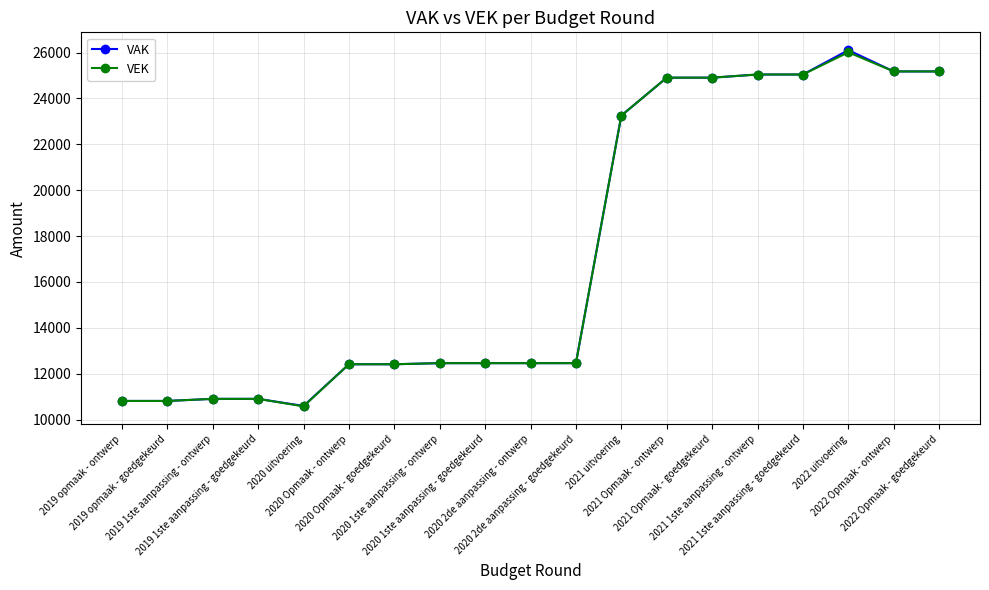

True or false: VAK has more than 0 points higher than both neighbors.

True